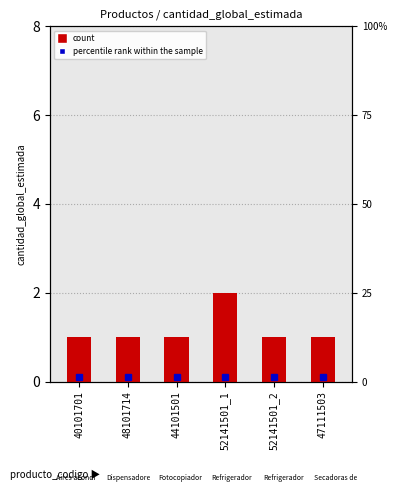

What is the difference between the maximum and minimum values?

1